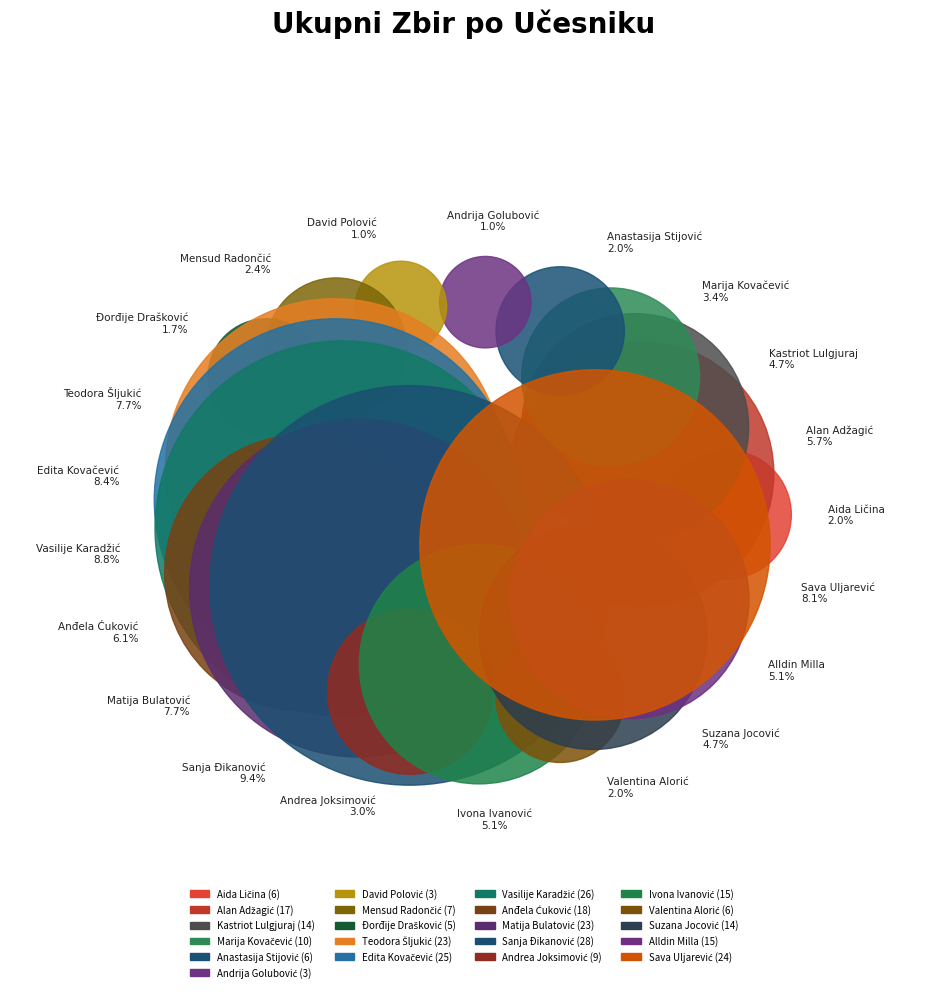

To the nearest percent, what is the difference between the Sanja Đikanović and Teodora Šljukić slice percentages?

2%